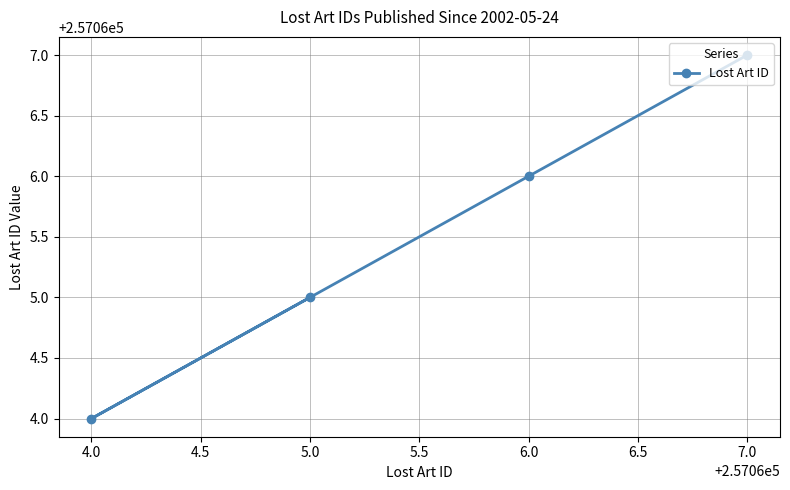

True or false: there are more than 2 points higher than both neighbors.

False